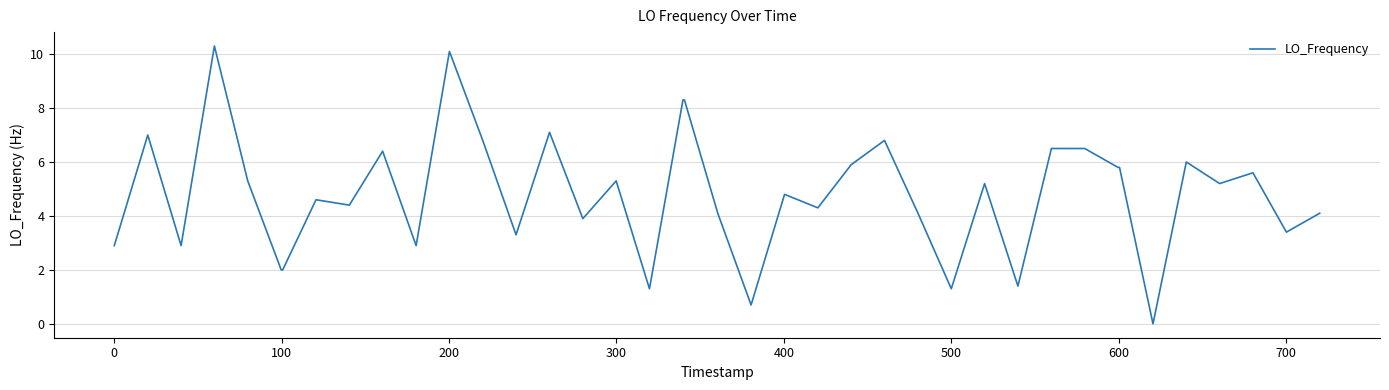

How many lines are shown in the chart?

1